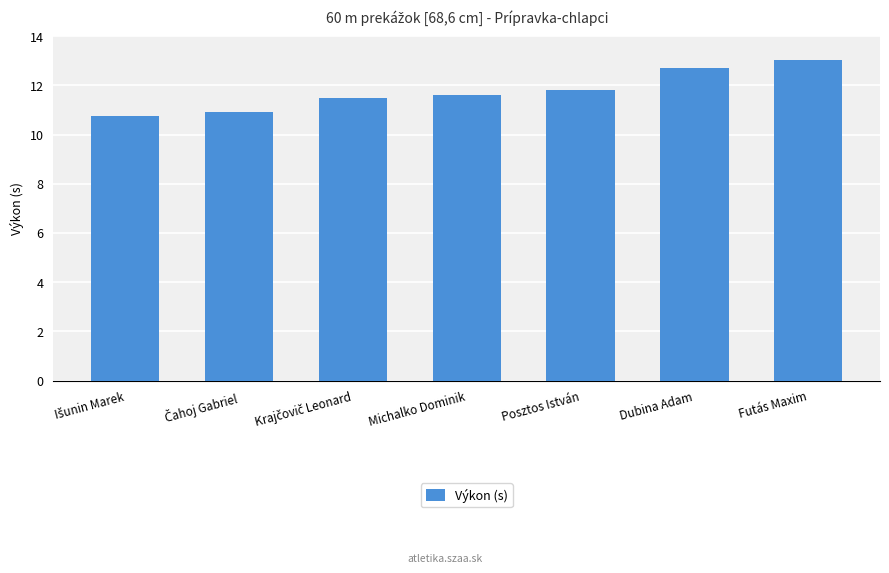

At which category does the chart reach its peak across all series?

Futás Maxim